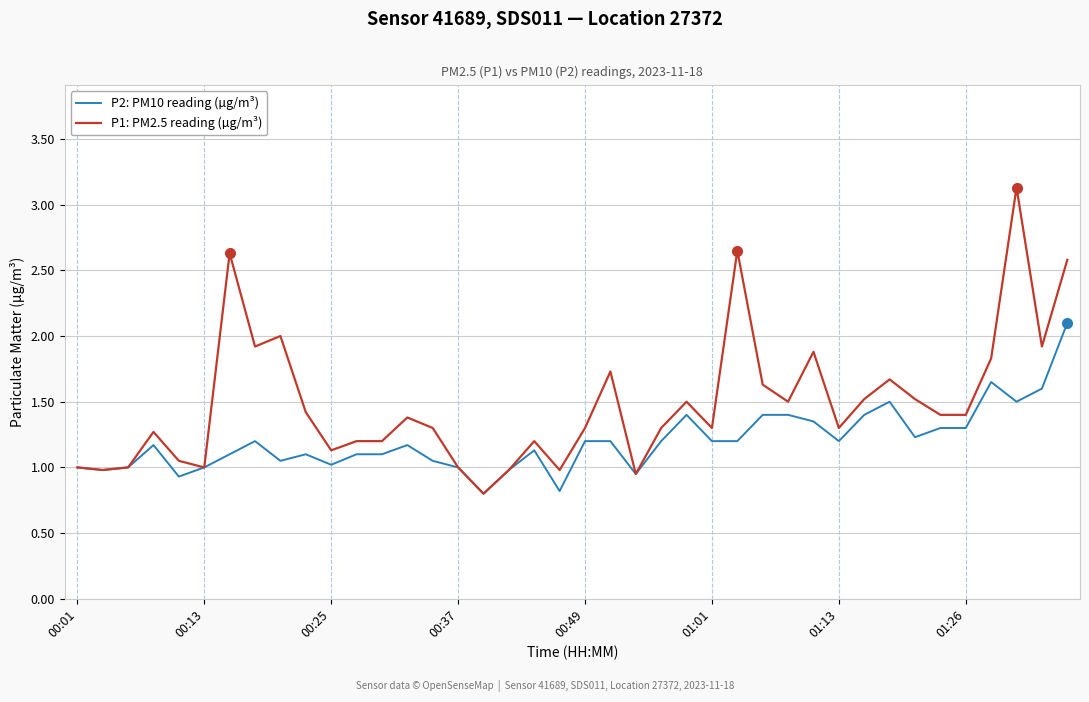

Which series has the largest total across all categories?

P1: PM2.5 reading (µg/m³)